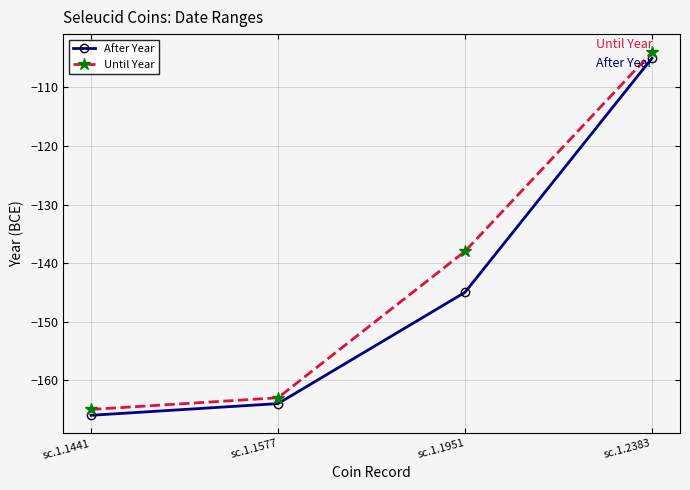

Count the number of categories in the chart.

4